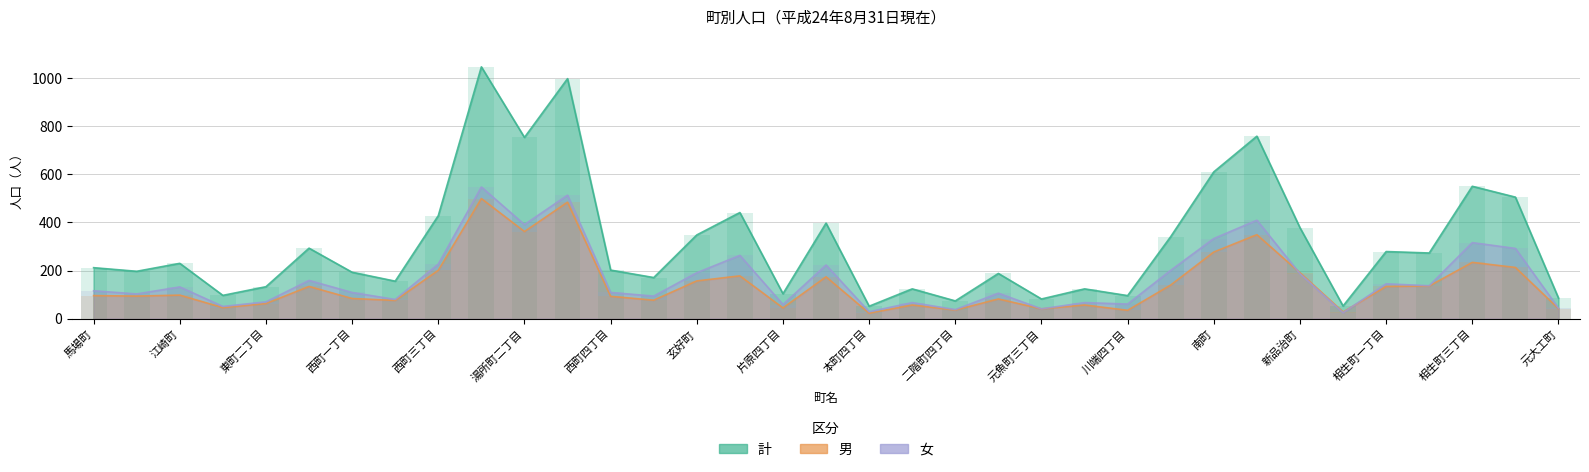

The 男 series shows 19 at 二階町四丁目. True or false?

False